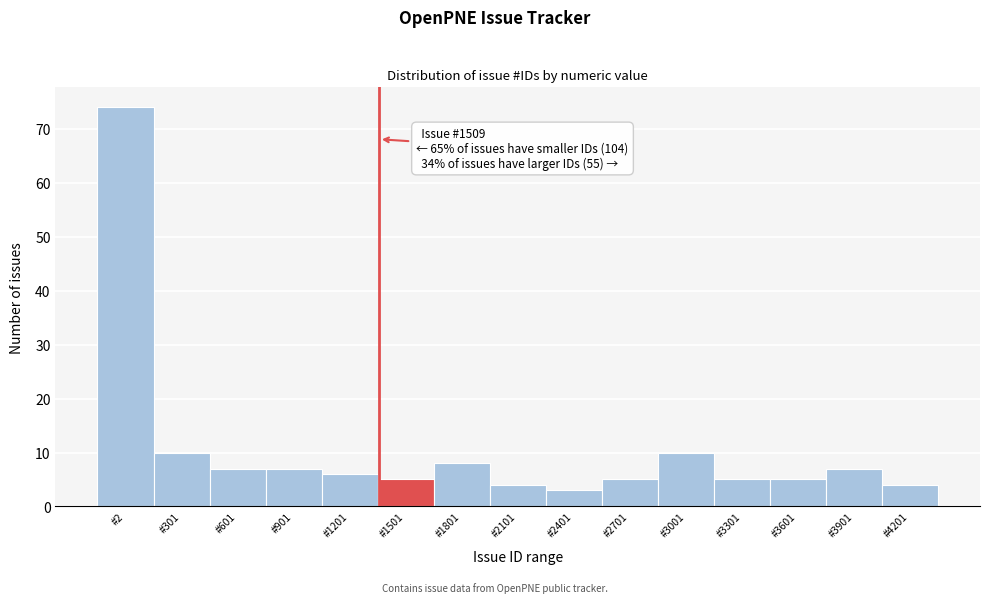

Reading left to right, extract all data points from this chart.

#2=74	#301=10	#601=7	#901=7	#1201=6	#1501=5	#1801=8	#2101=4	#2401=3	#2701=5	#3001=10	#3301=5	#3601=5	#3901=7	#4201=4